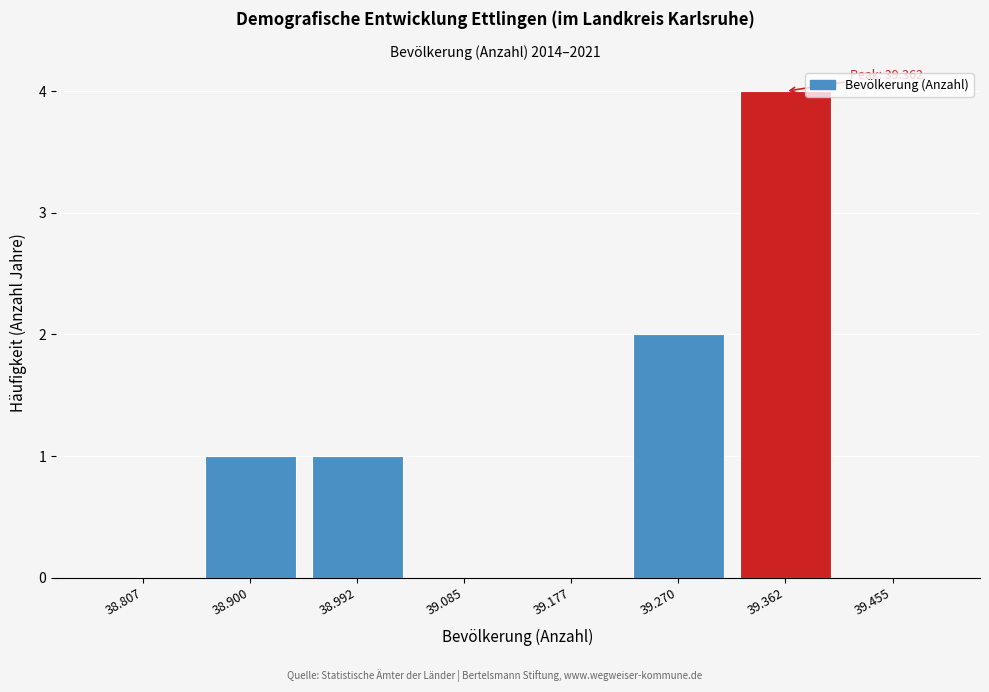

Reading left to right, list all the values displayed in this chart.

38.807=0	38.900=1	38.992=1	39.085=0	39.177=0	39.270=2	39.362=4	39.455=0